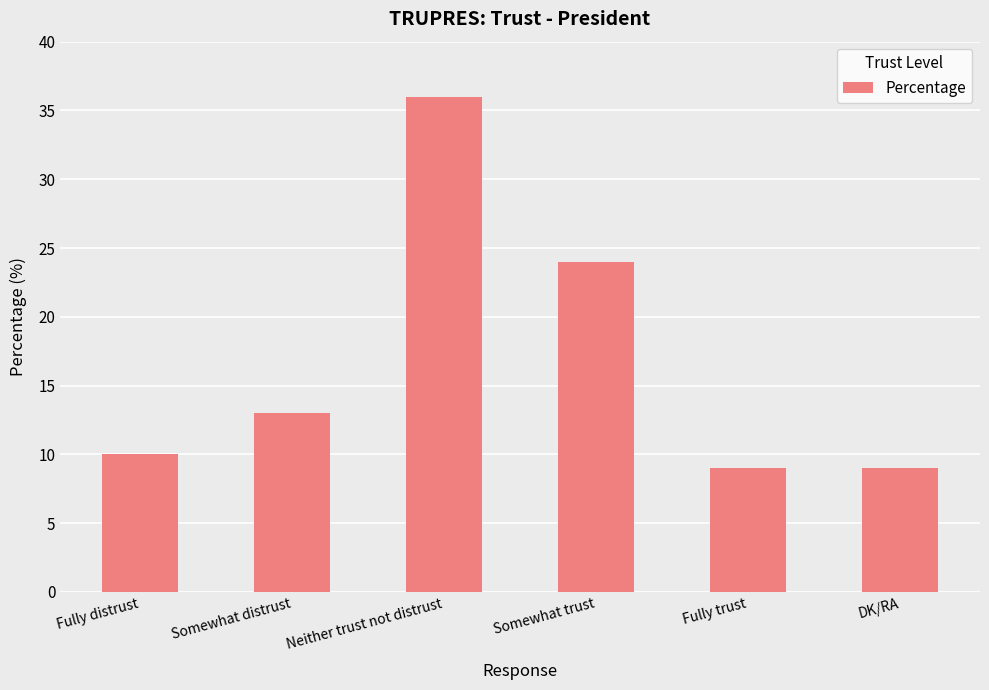

What is the greatest value displayed?

36